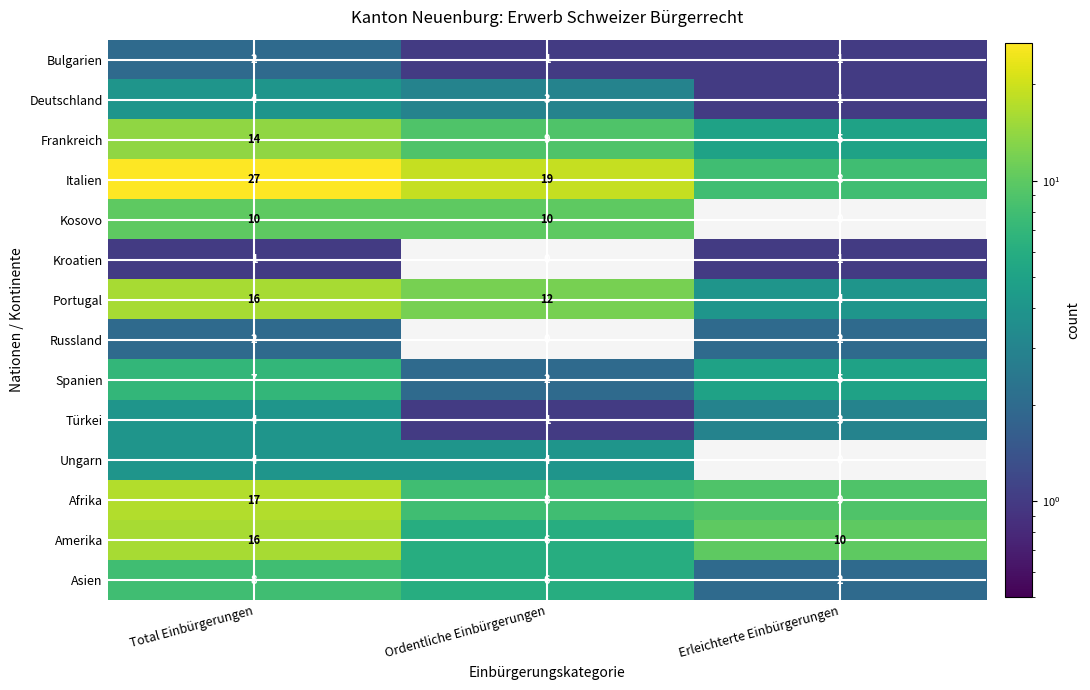

The Kosovo series shows 10 at Ordentliche Einbürgerungen. True or false?

True